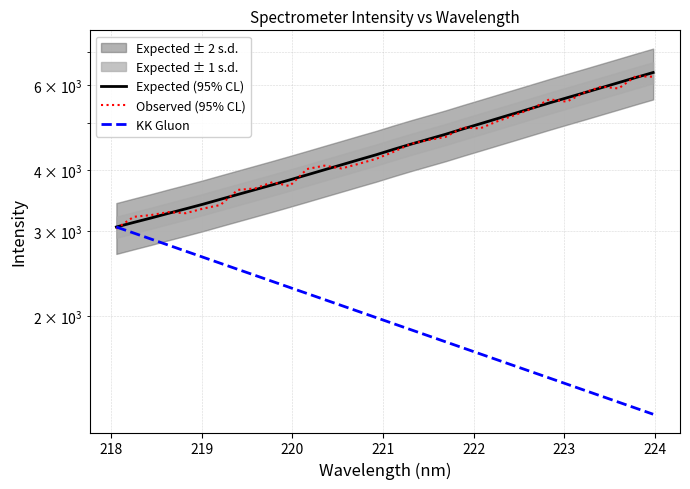

What is the average value of the KK Gluon series?

2030.2